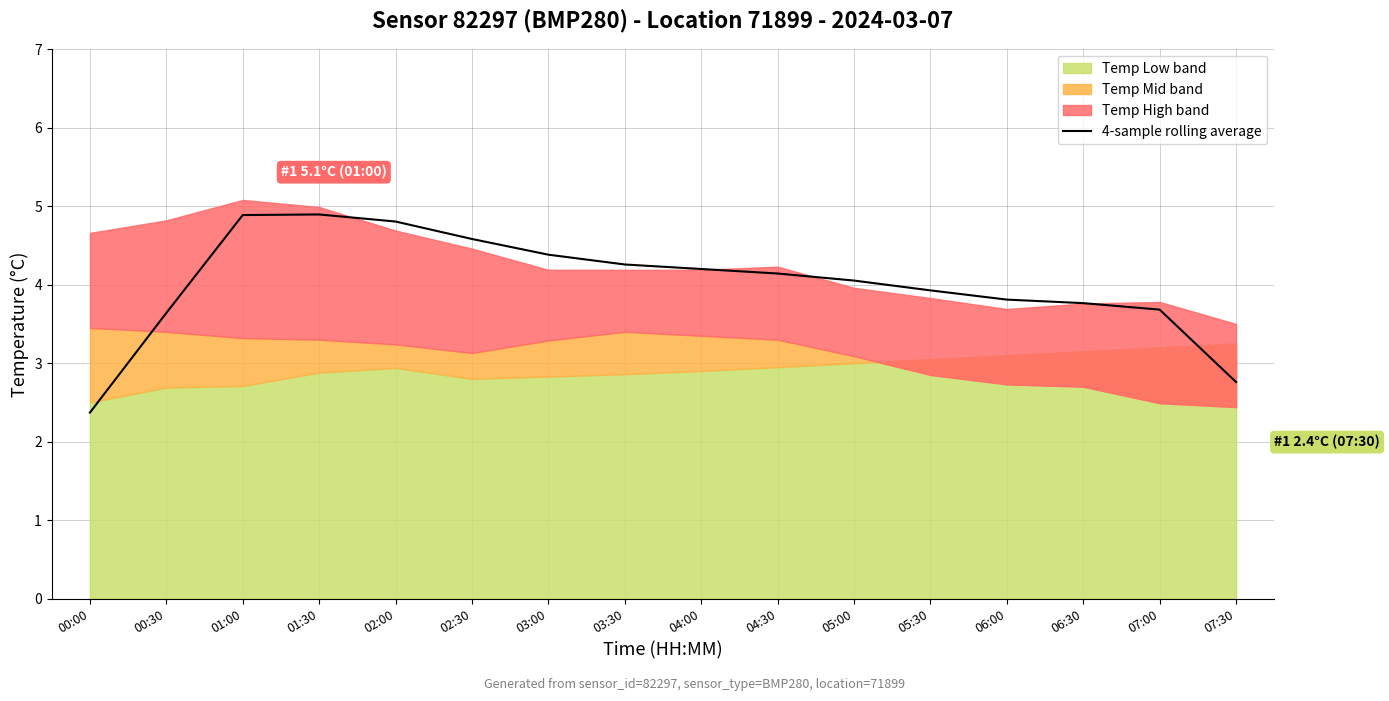

Reading right to left, extract all data points from this chart.

07:30=2.8	07:00=3.7	06:30=3.8	06:00=3.8	05:30=3.9	05:00=4.1	04:30=4.1	04:00=4.2	03:30=4.3	03:00=4.4	02:30=4.6	02:00=4.8	01:30=4.9	01:00=4.9	00:30=3.6	00:00=2.4